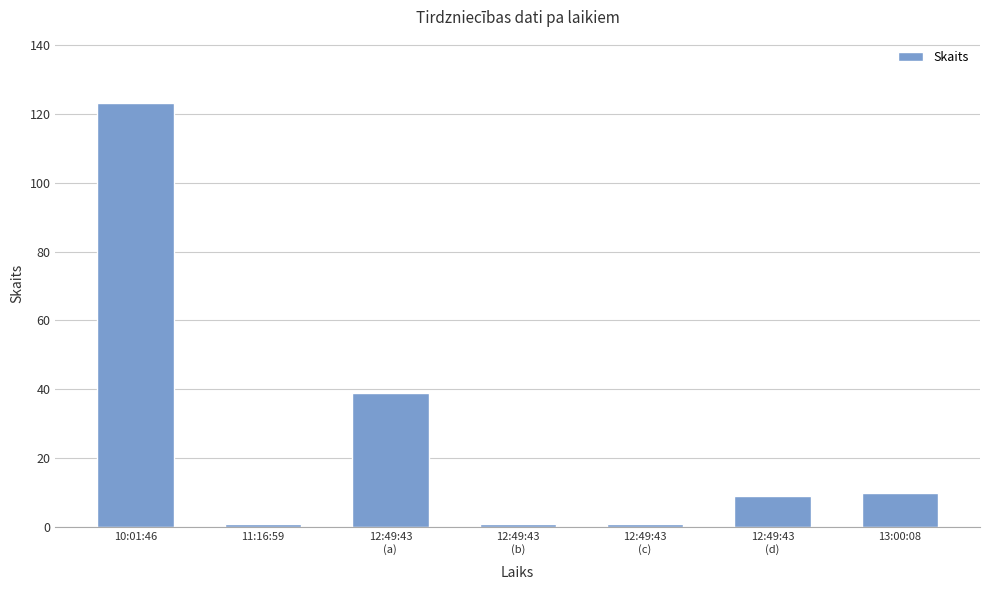

How many distinct data groups are displayed?

1